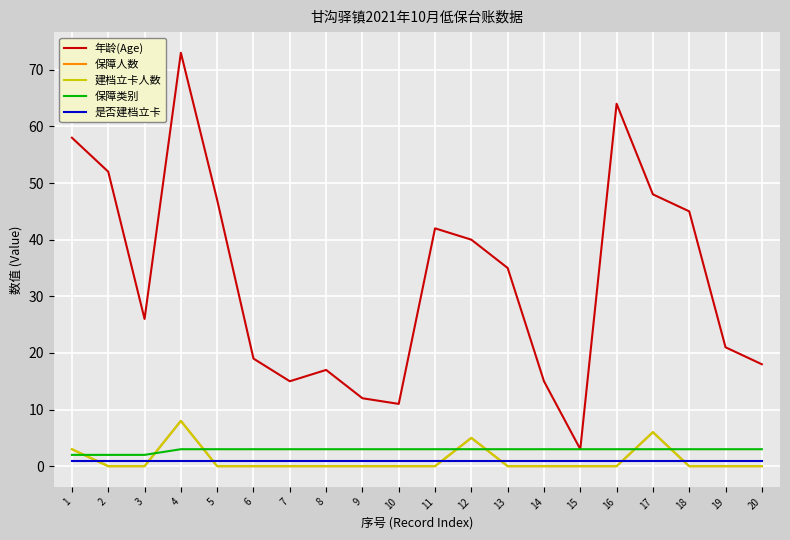

Which series has the largest range (max minus min)?

年龄(Age)